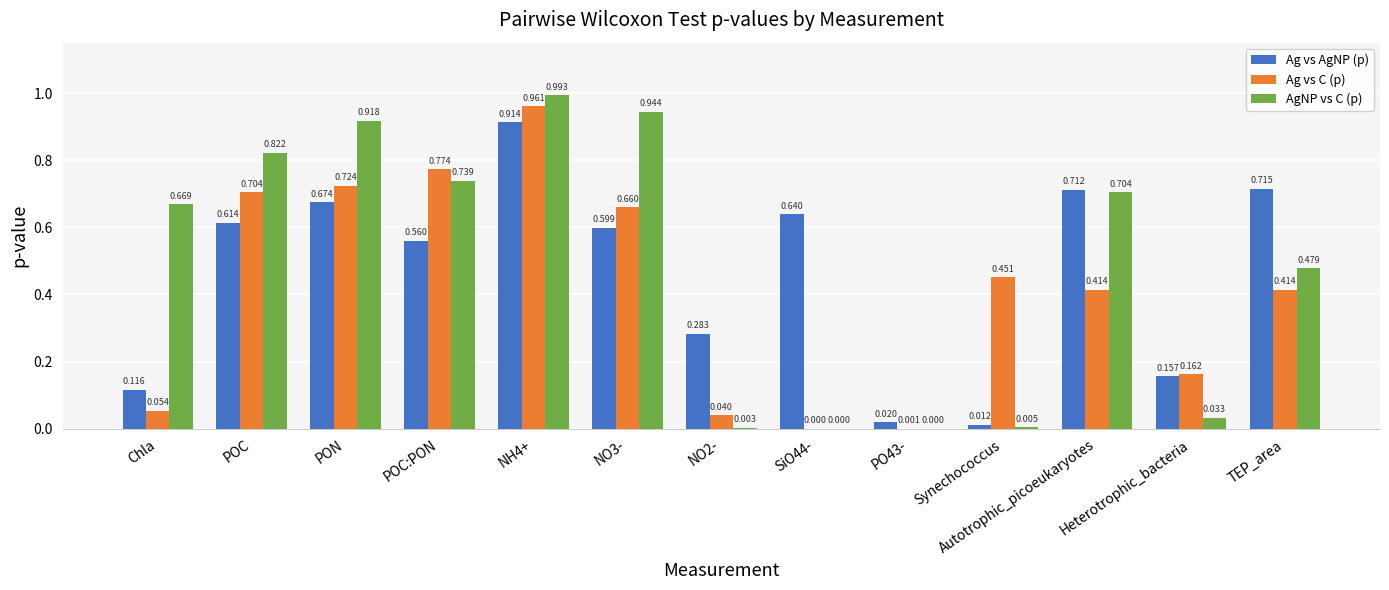

How many groups of bars are there?

13